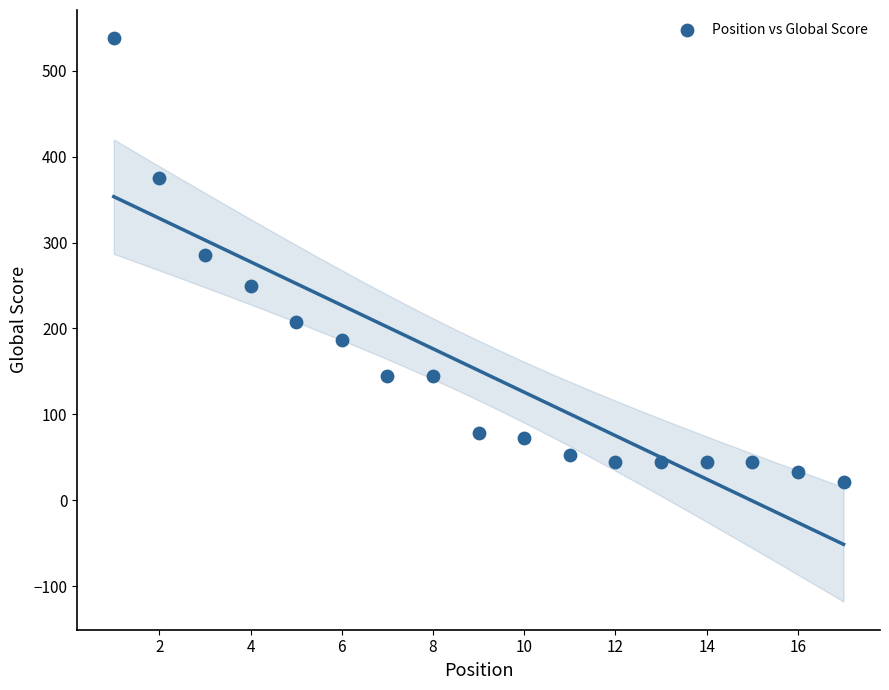

What is the range of Y values (max minus min)?

517